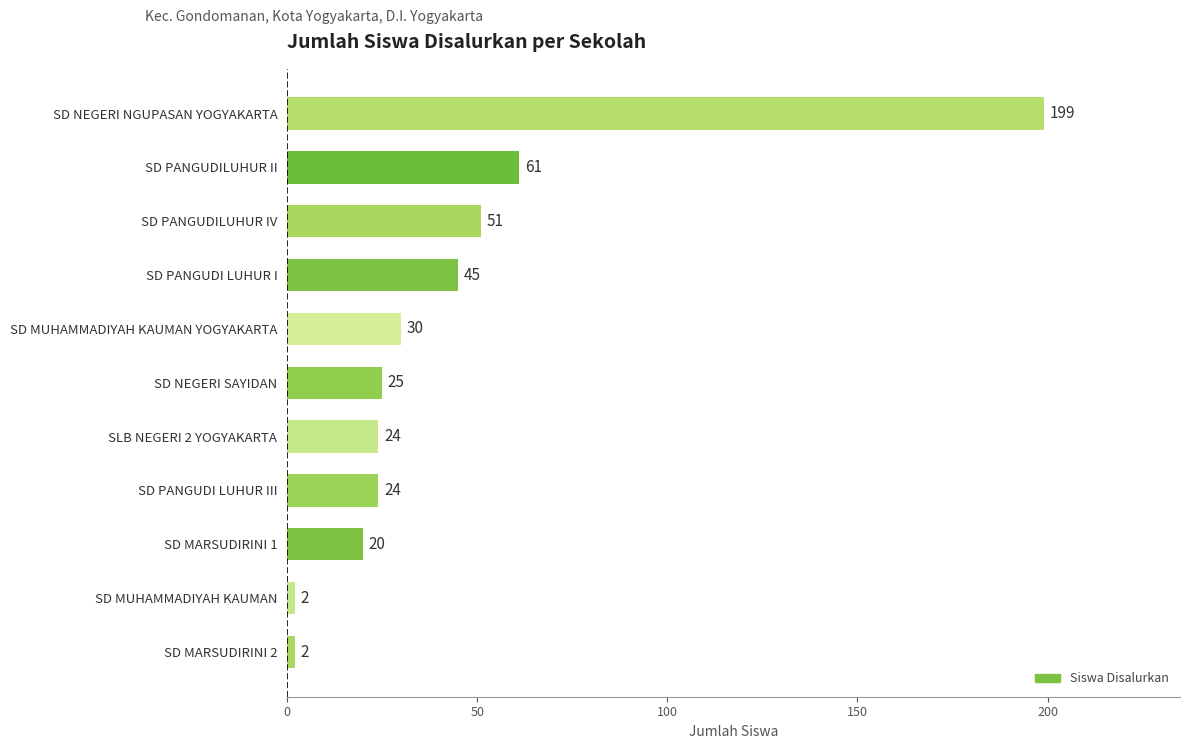

What is the sum of all values?

483